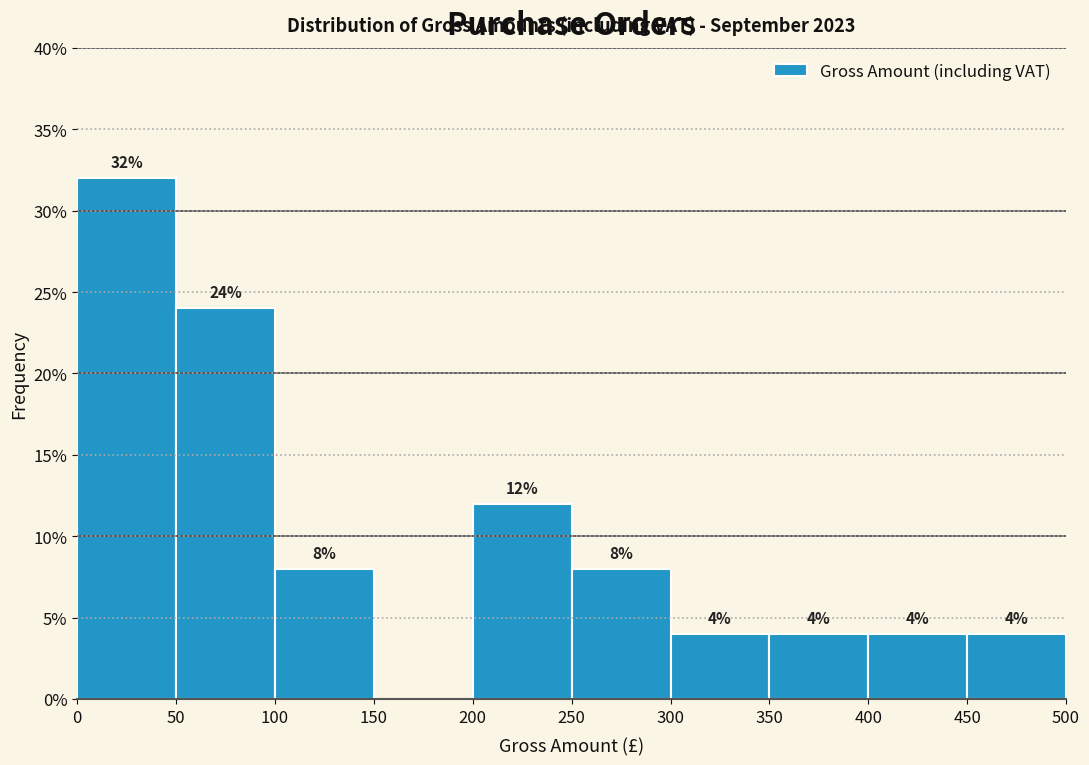

Over which range of the x-axis is the bar tallest?

0 to 50